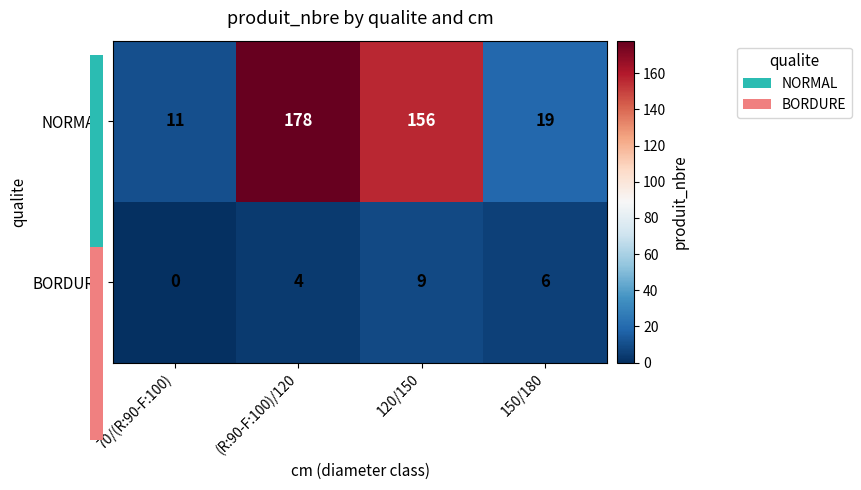

What is the sum of the BORDURE values at 150/180 and 70/(R:90-F:100)?

6